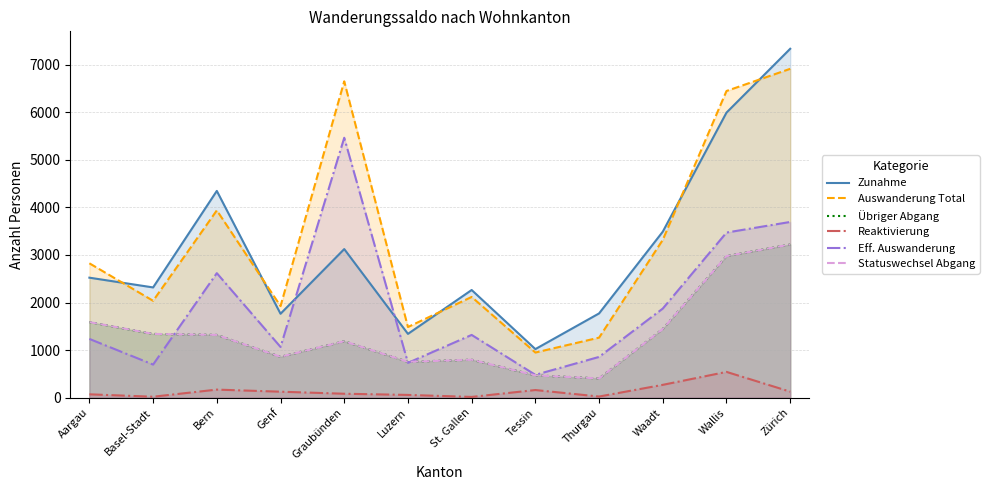

Which category has the highest value in the Reaktivierung series?

Wallis